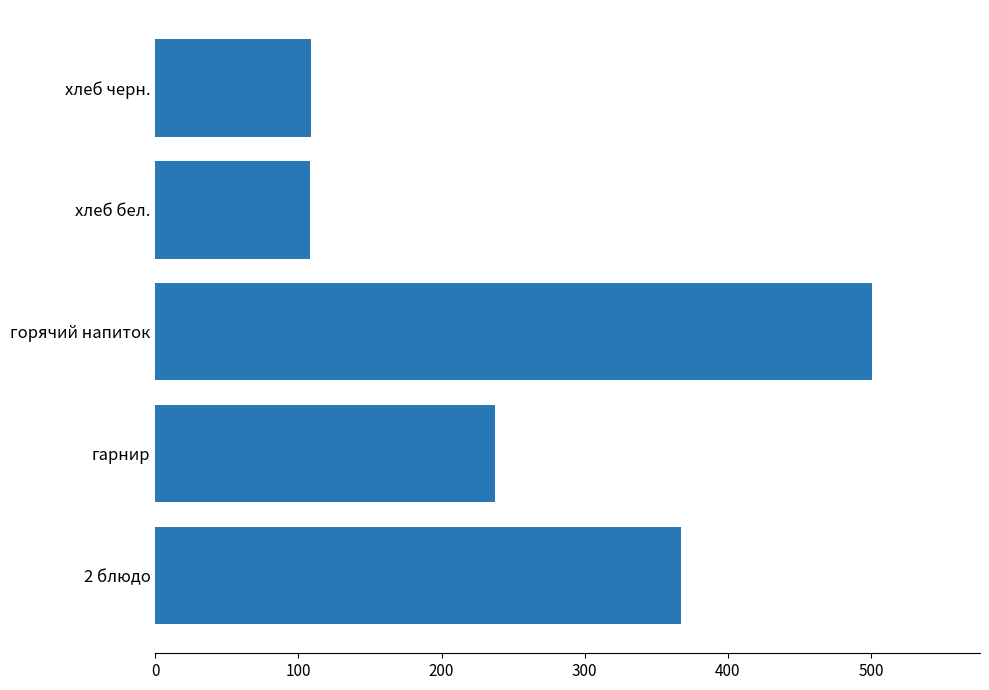

What is the minimum value shown in the chart?

108